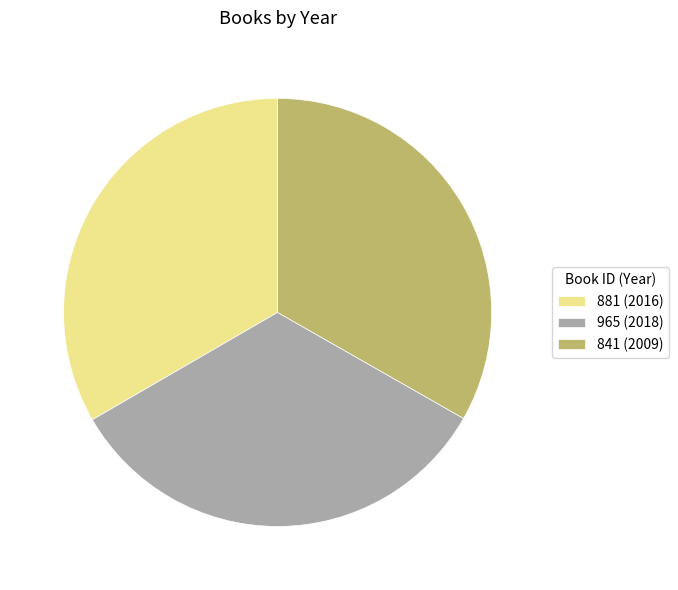

True or false: 965 accounts for 33% of the total.

True